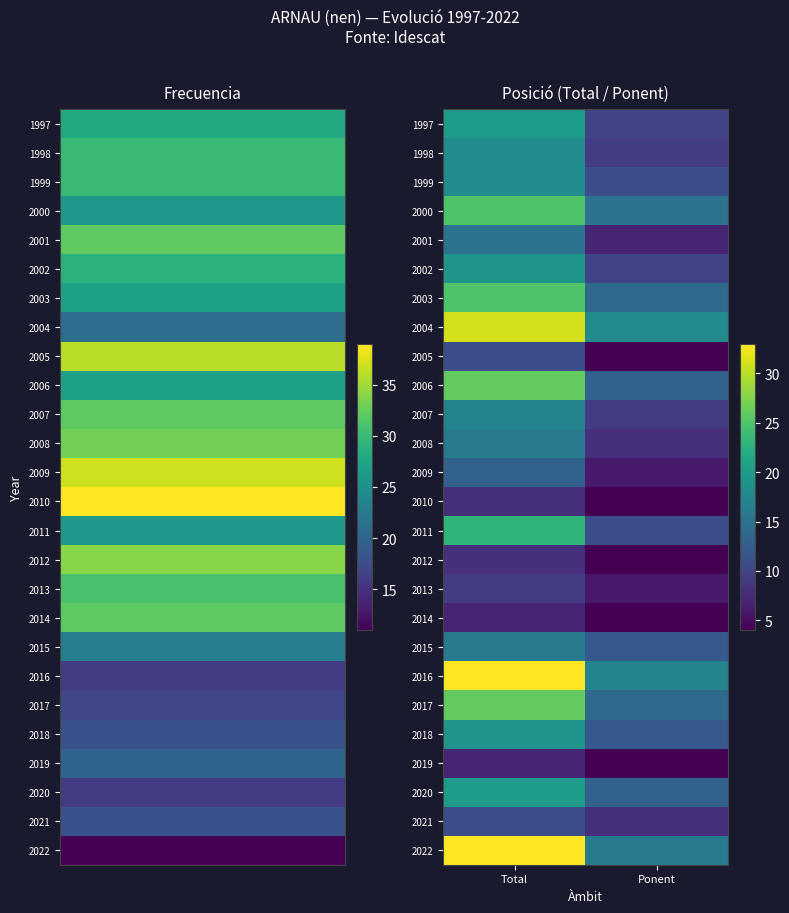

At which category is the sum across all series the highest?

Total